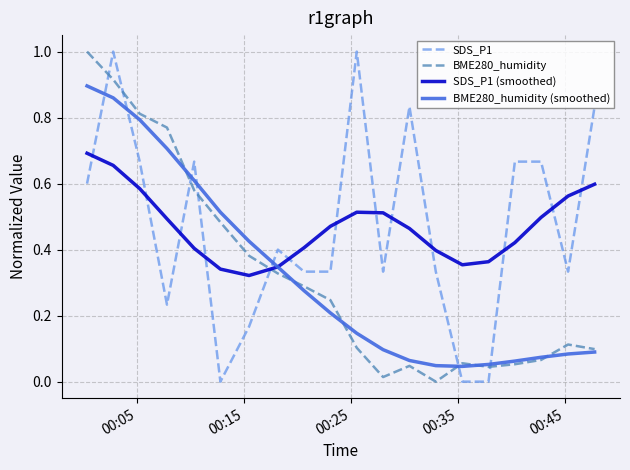

After their last crossing, which series has the higher values: SDS_P1 or BME280_humidity (smoothed)?

SDS_P1